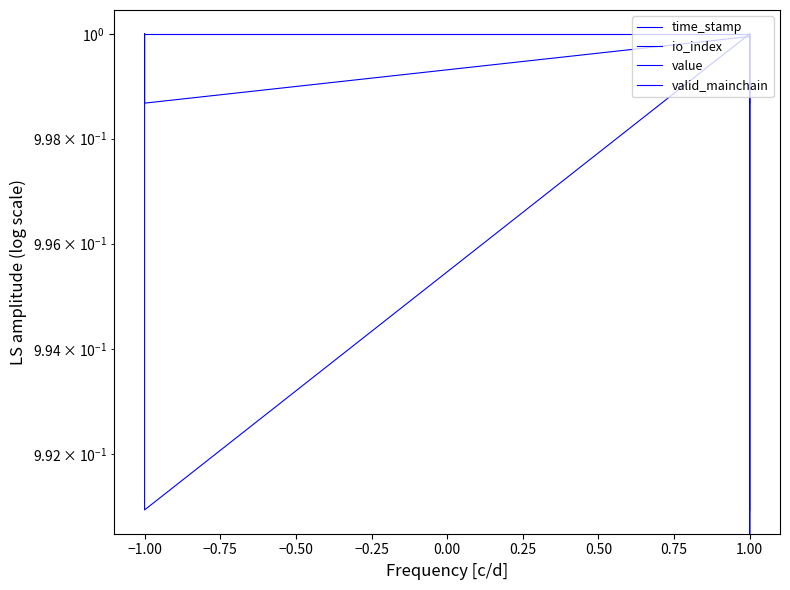

True or false: valid_mainchain and io_index cross at least once.

False